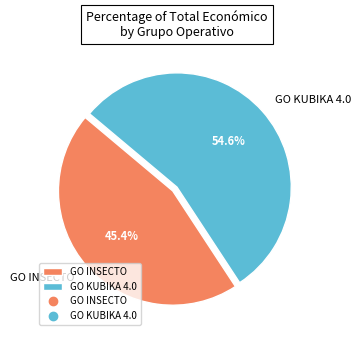

Between GO INSECTO and GO KUBIKA 4.0, which is larger?

GO KUBIKA 4.0